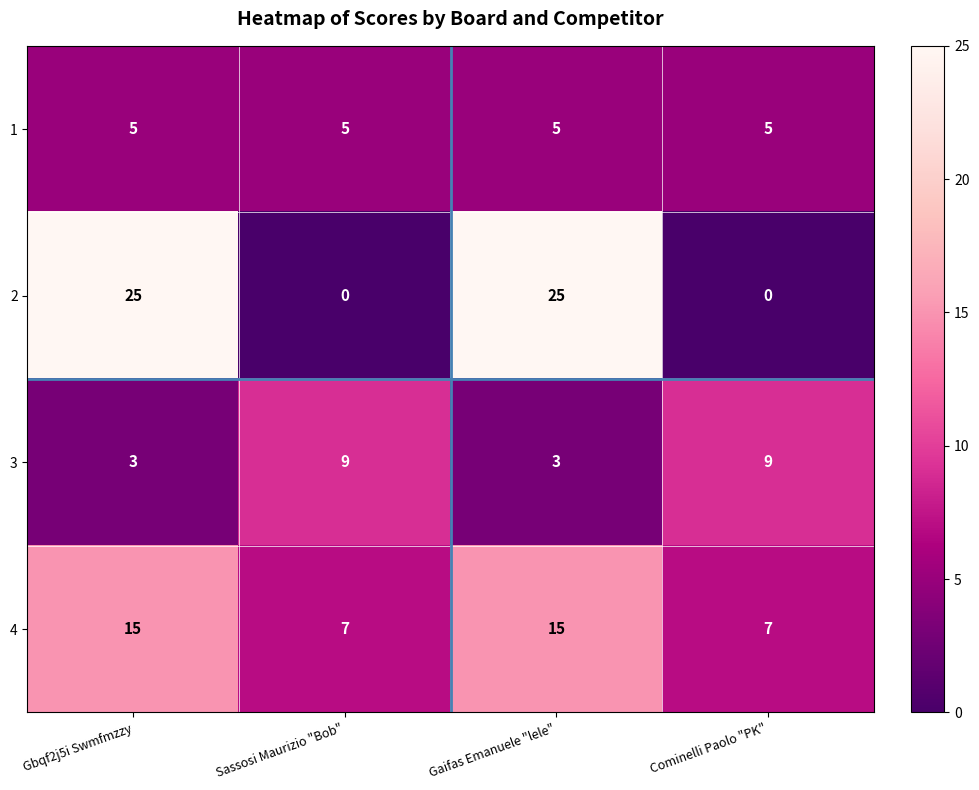

Rank the series by their maximum value, from highest to lowest.

2, 4, 3, 1